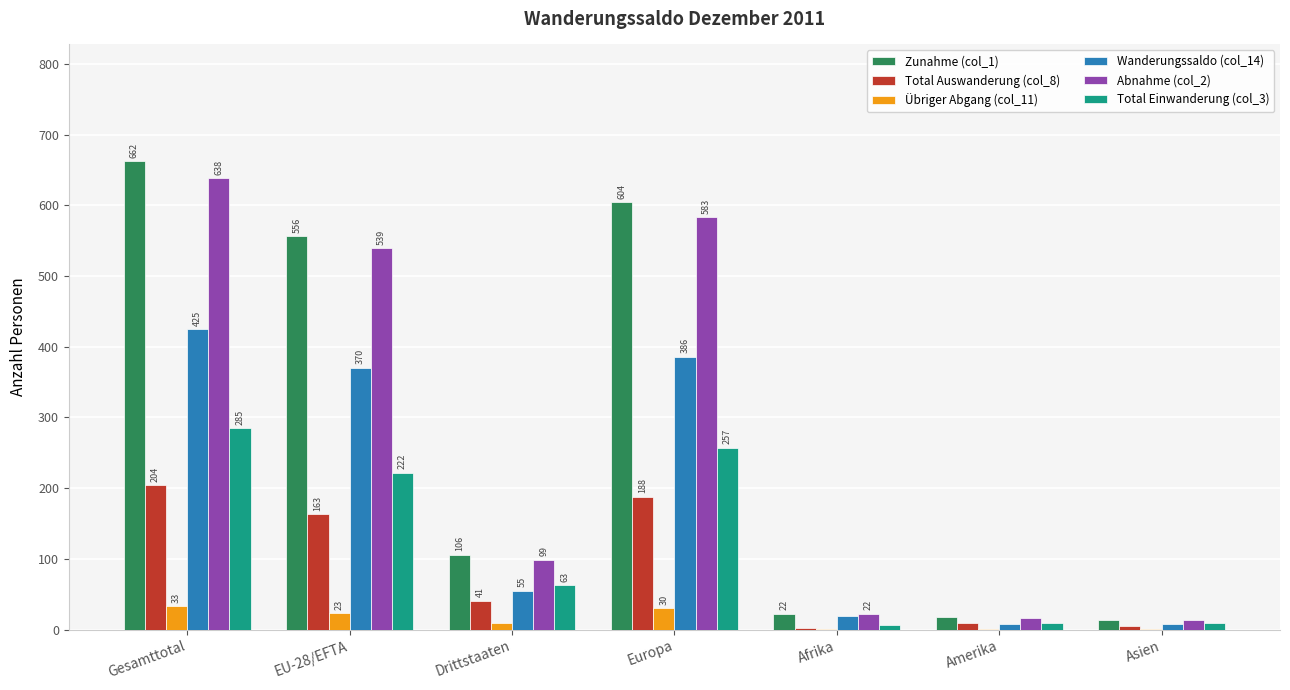

The Zunahme (col_1) series shows 14 at Asien. True or false?

True